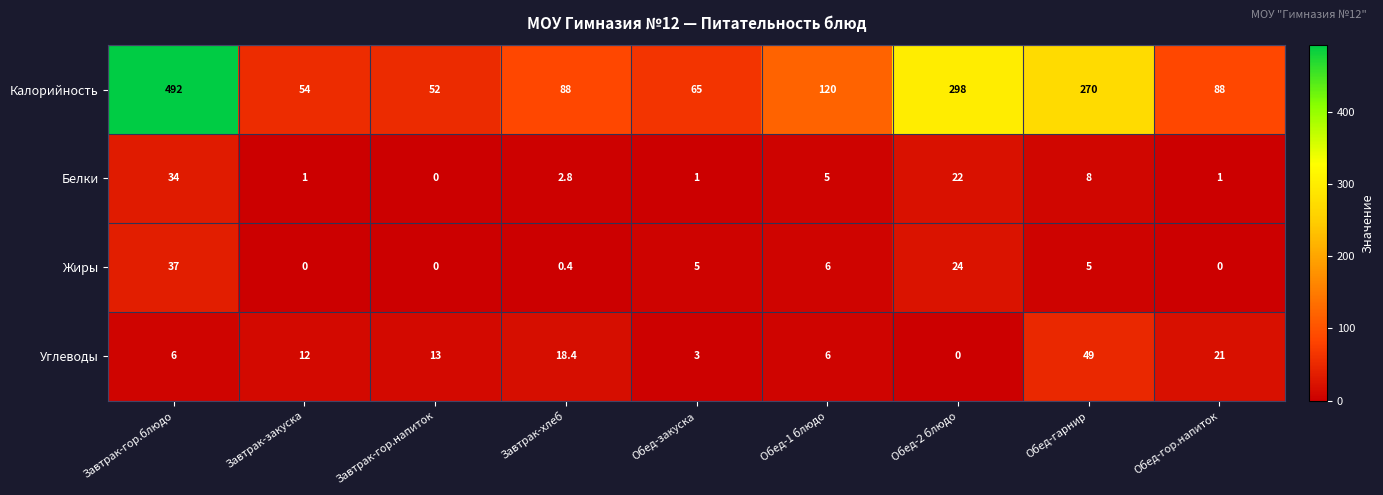

Is it true that Белки equals 22.0 at Обед-2 блюдо?

True